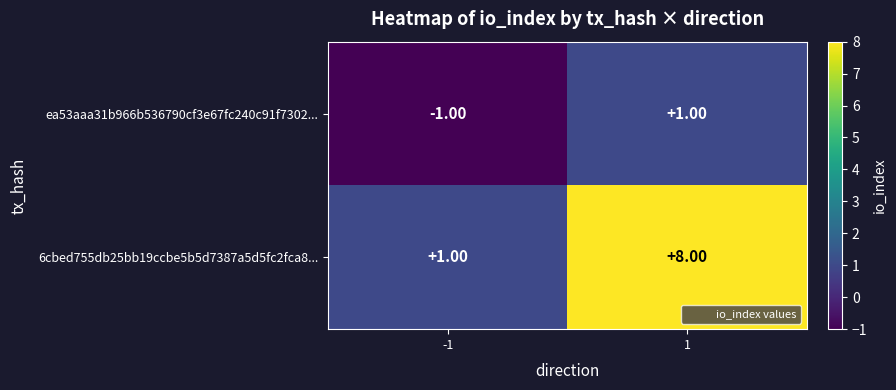

What is the difference between the maximum and minimum values in the 6cbed755db25bb19ccbe5b5d7387a5d5fc2fca8... series?

7